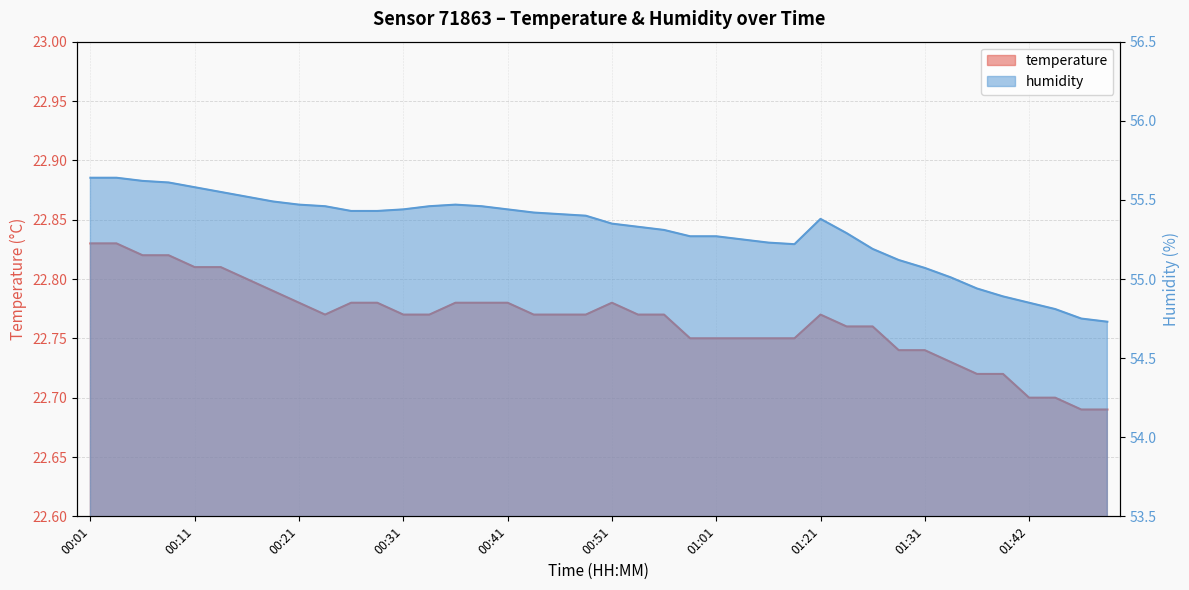

The temperature series shows 22.7 at 01:39. True or false?

True